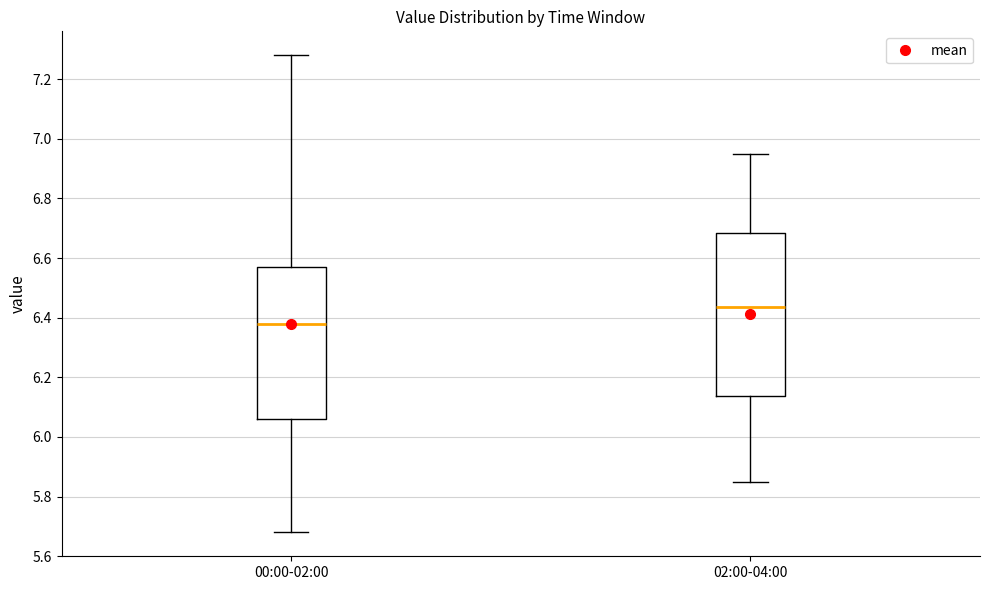

Which box's median line is the lowest?

00:00-02:00